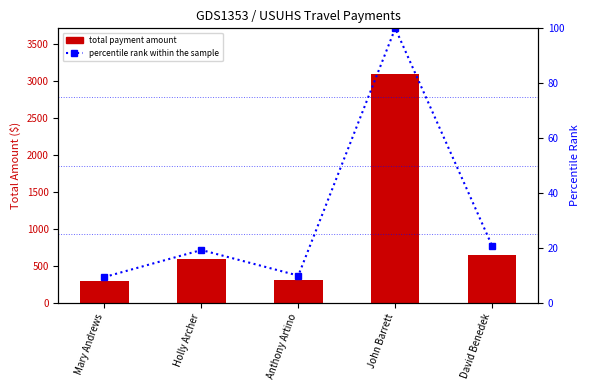

Rank the series by their maximum value, from lowest to highest.

percentile rank within the sample, total payment amount